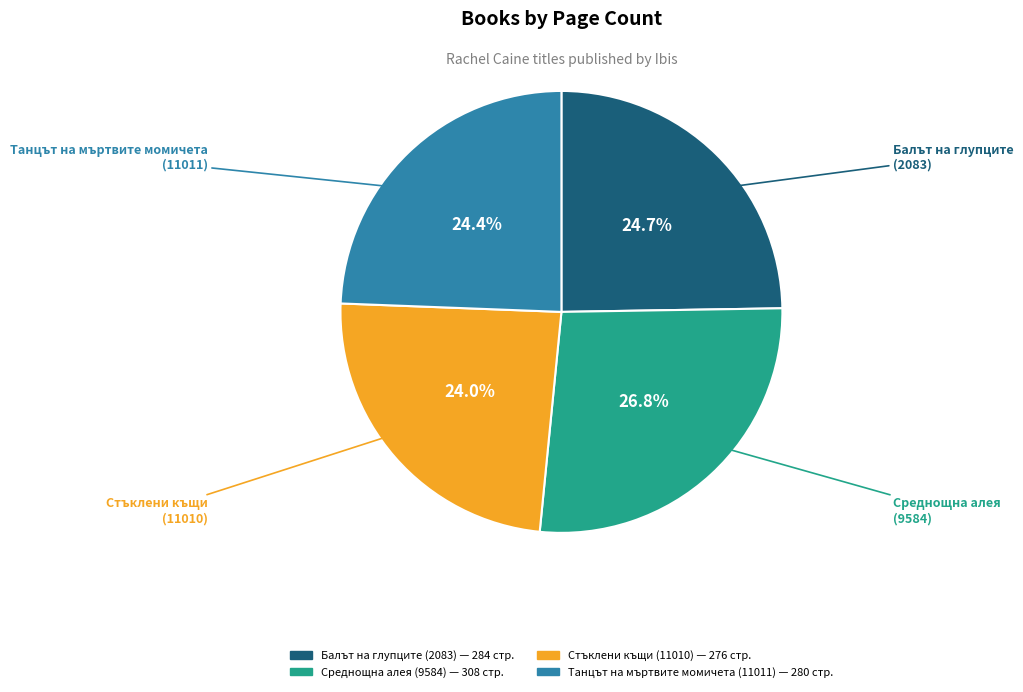

Is there a majority slice in this chart?

No